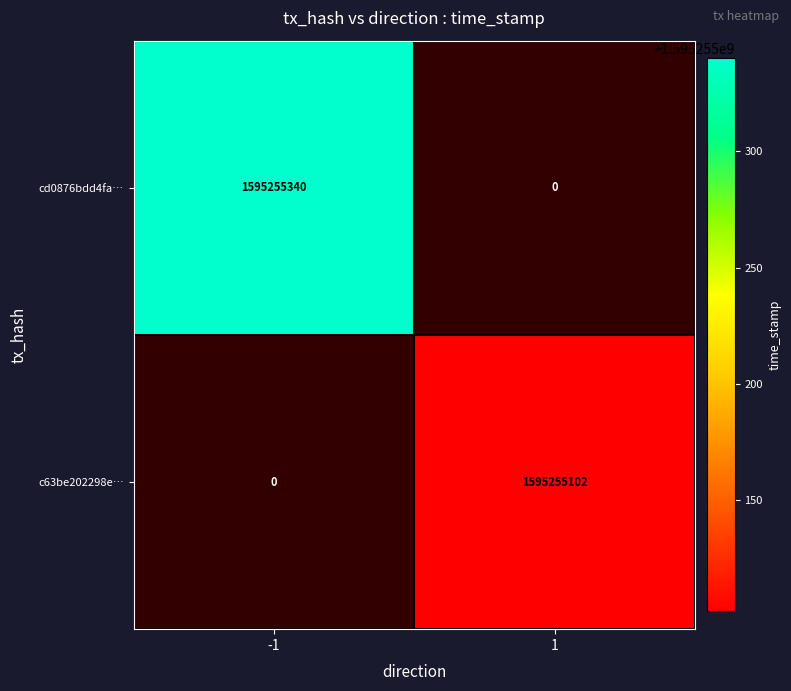

Reading left to right, extract all data points from this chart.

cd0876bdd4fac704419dbb143bbdbf914c03cf8: 1595255340	0
c63be202298ee43304ff6a6024cf4ea713ae1f9: 0	1595255102